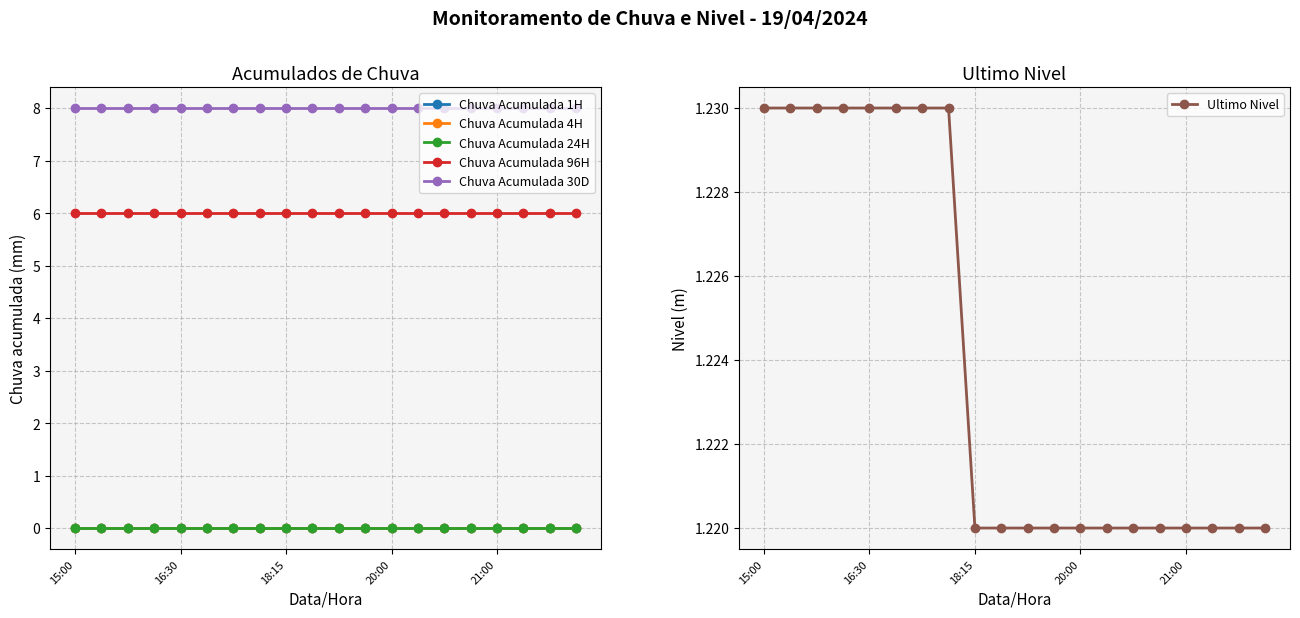

What is the greatest value displayed?

8.0